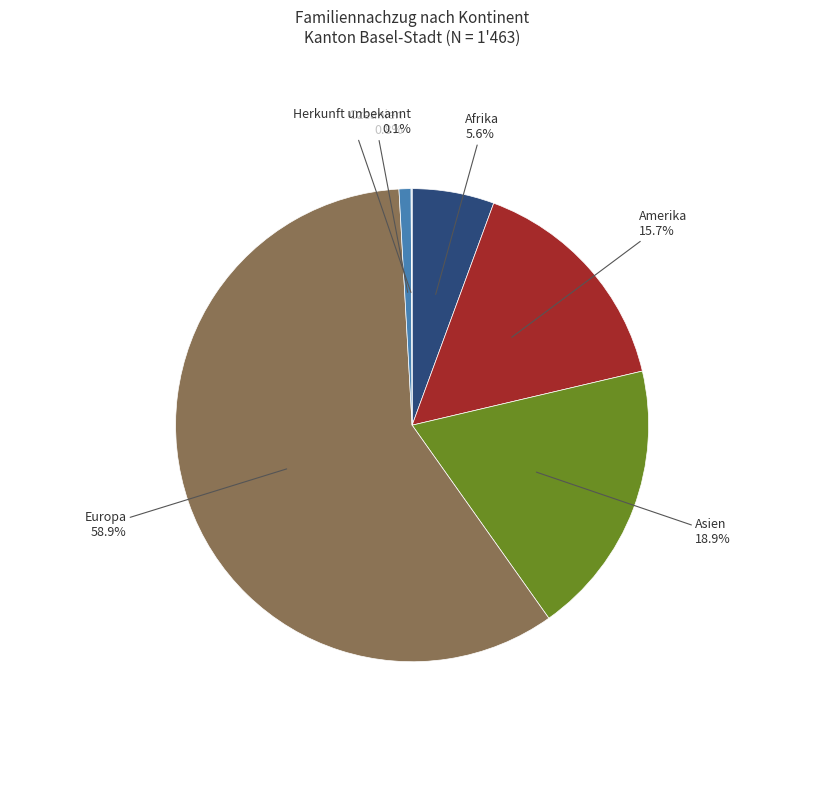

To the nearest percent, what is the difference between the largest and smallest slice percentages?

59%